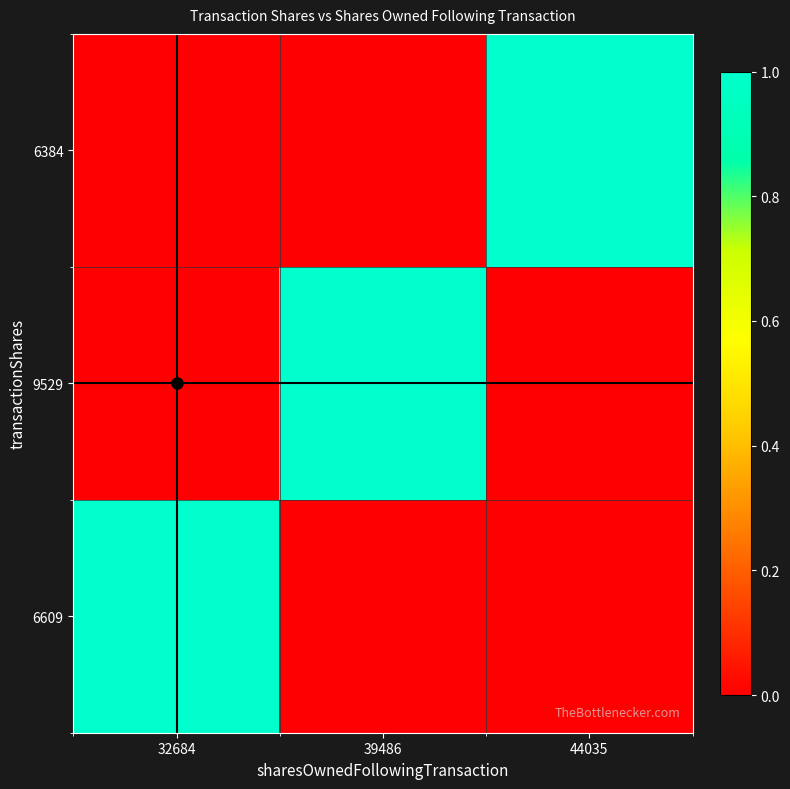

Reading right to left, transcribe all the data shown in this chart.

6384: 44035=1	39486=0	32684=0
9529: 44035=0	39486=1	32684=0
6609: 44035=0	39486=0	32684=1